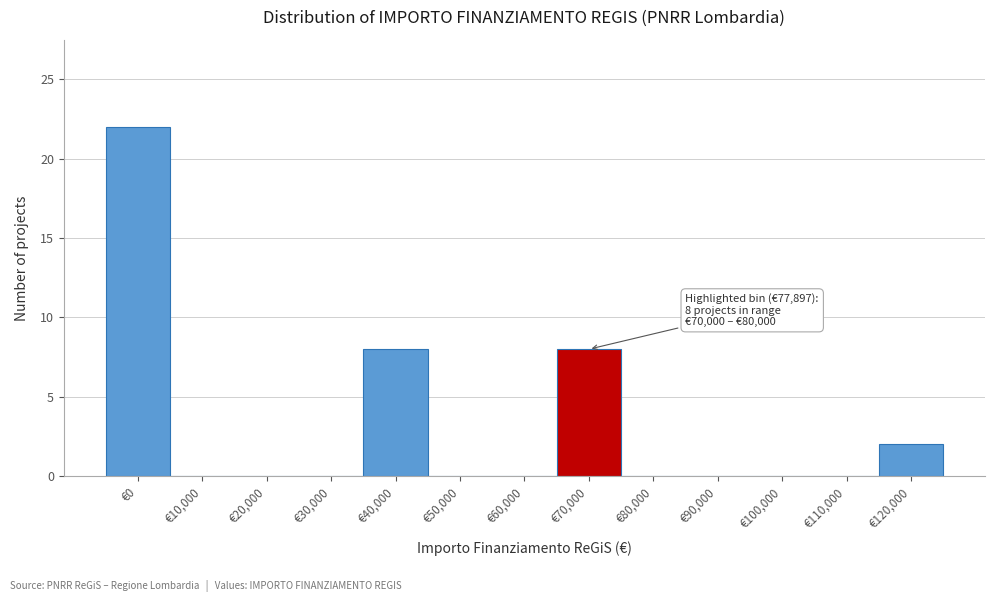

Reading right to left, transcribe all the data shown in this chart.

€120,000=2	€110,000=0	€100,000=0	€90,000=0	€80,000=0	€70,000=8	€60,000=0	€50,000=0	€40,000=8	€30,000=0	€20,000=0	€10,000=0	€0=22